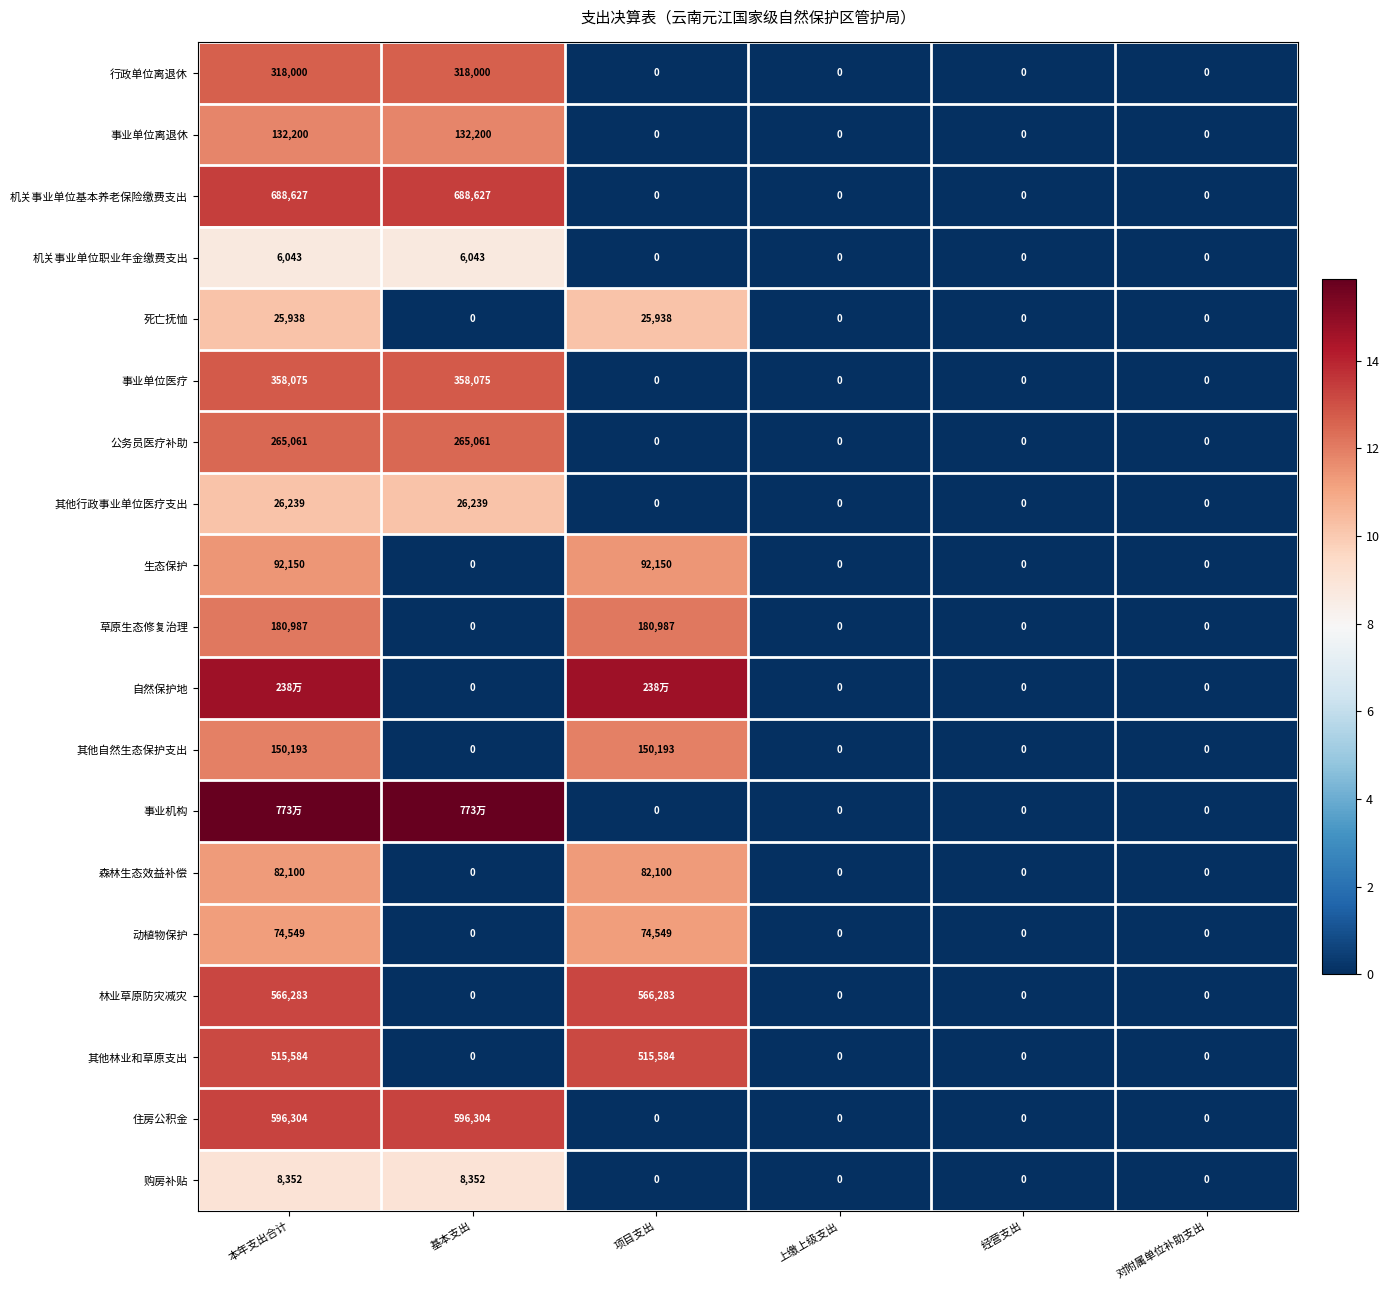

Is the value of 购房补贴 at 上缴上级支出 greater than the value of 公务员医疗补助 at 本年支出合计?

No